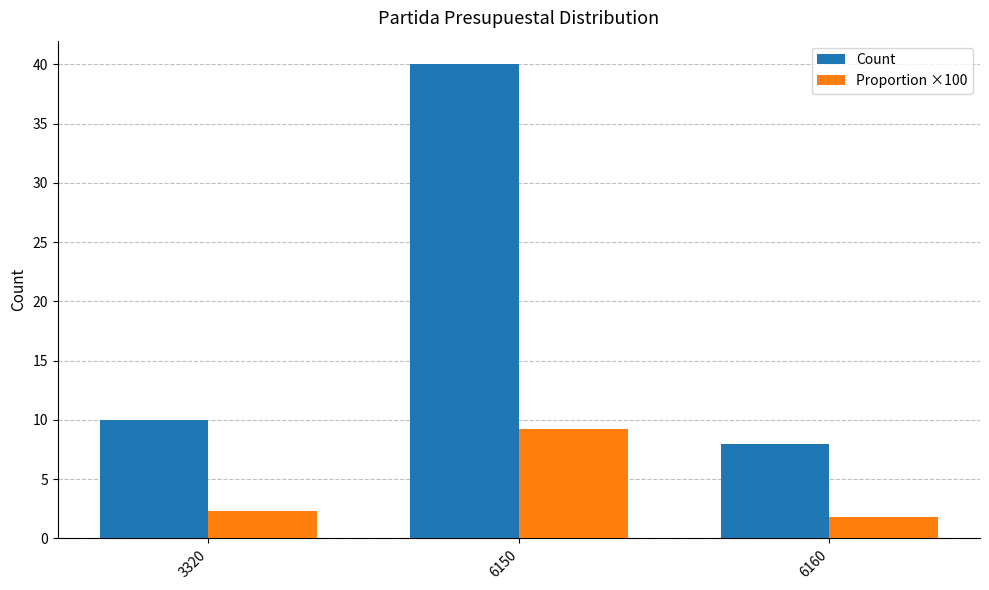

Read the Count value at 3320.

10.0